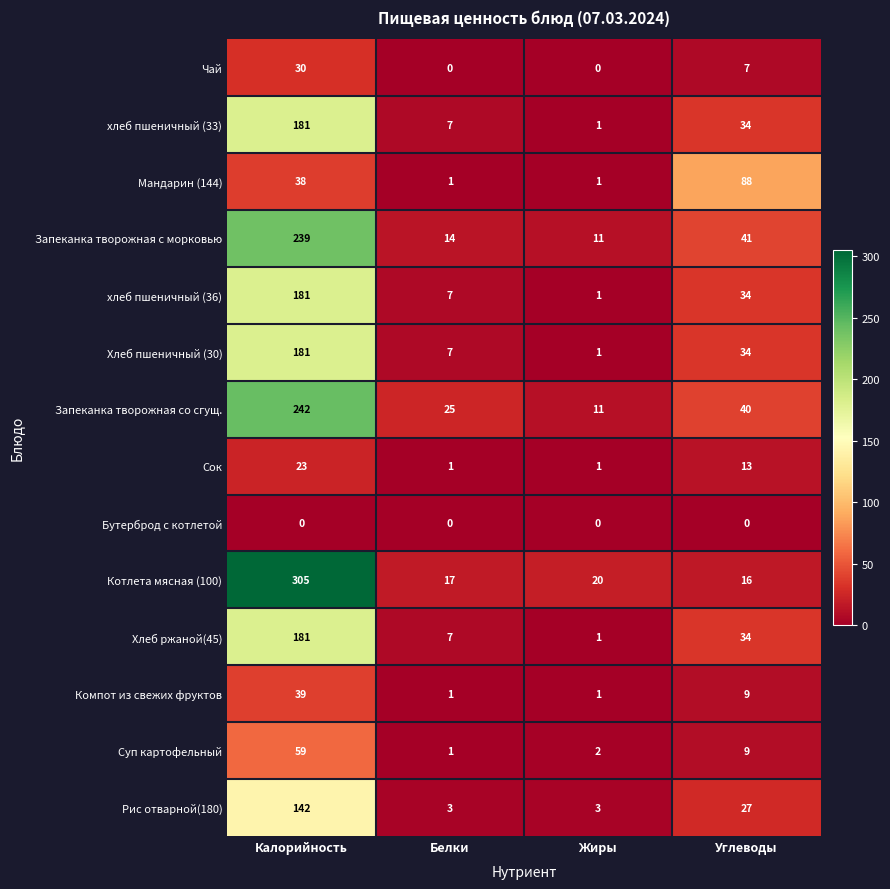

Which series has the largest total across all categories?

Котлета мясная (100)